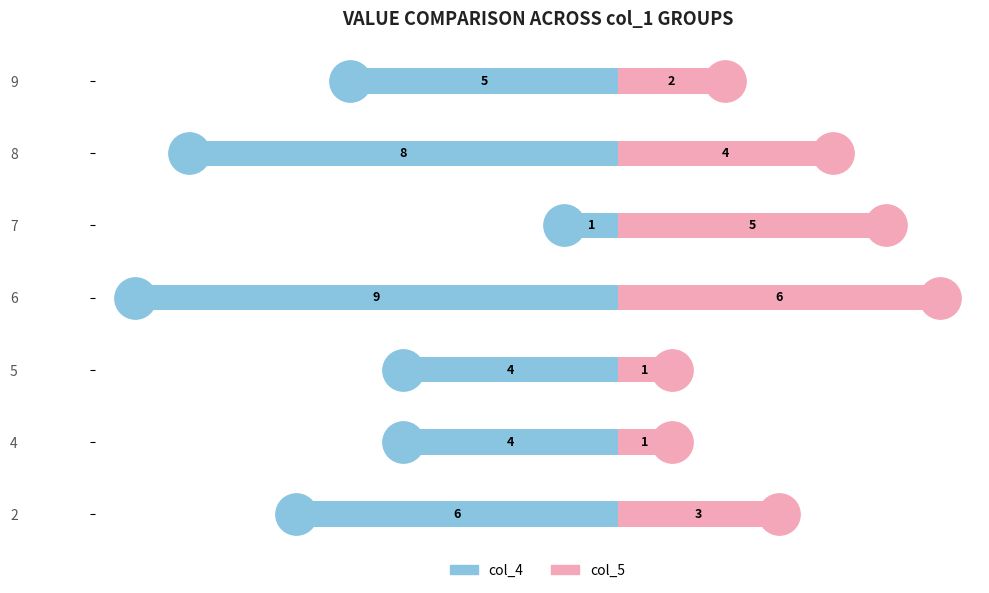

How many bars are there in each group?

2